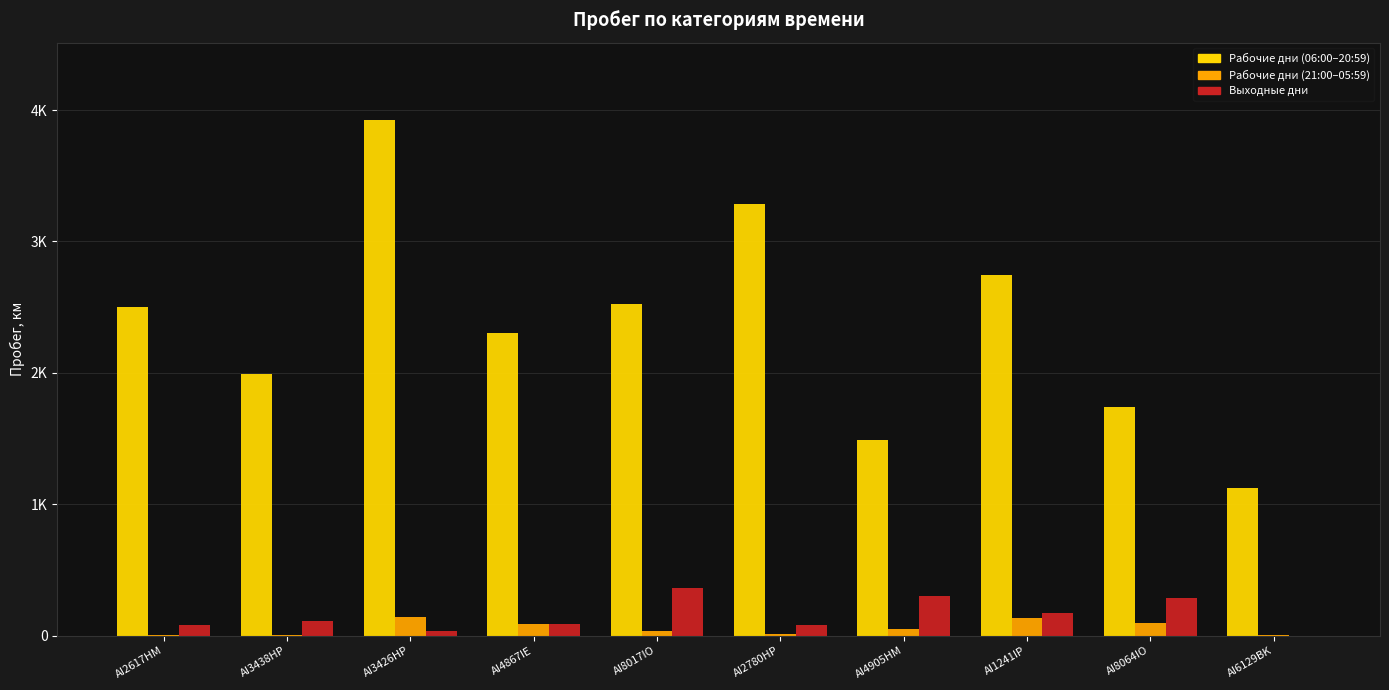

Reading left to right, list all the values displayed in this chart.

Пробег рабочие дни(06:00:00-20:59:59), км: 2505.0	1987.8	3924.4	2303.8	2523.1	3287.5	1489.5	2743.8	1742.2	1121.3
Пробег рабочие дни(20:59:59-06:00:00), км: 5.9	4.3	145.2	87.1	38.8	16.5	47.1	136.6	100.0	6.6
Пробег выходные дни, км: 83.7	112.0	38.3	85.7	364.6	79.4	303.0	169.9	285.5	0.0